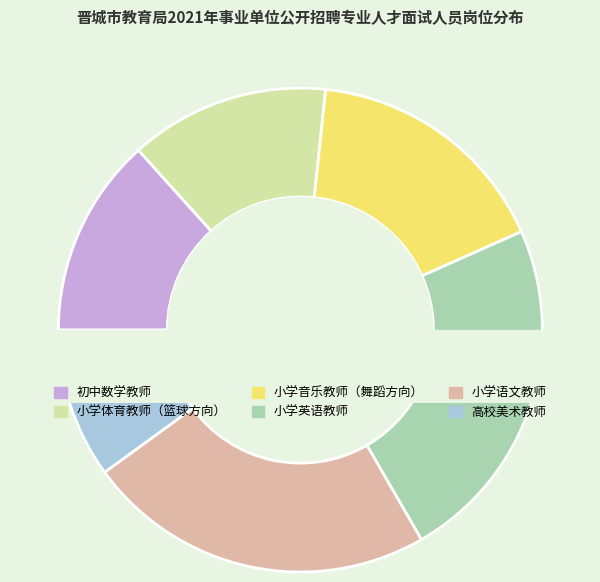

The 初中数学教师 slice represents 13% of the pie. True or false?

True